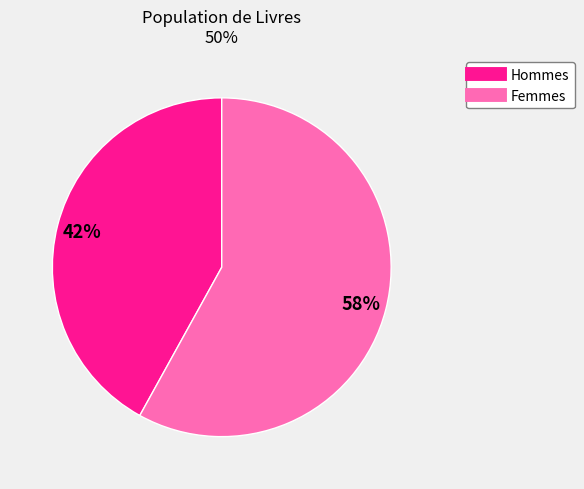

Is there any slice that represents more than half of the pie?

Yes